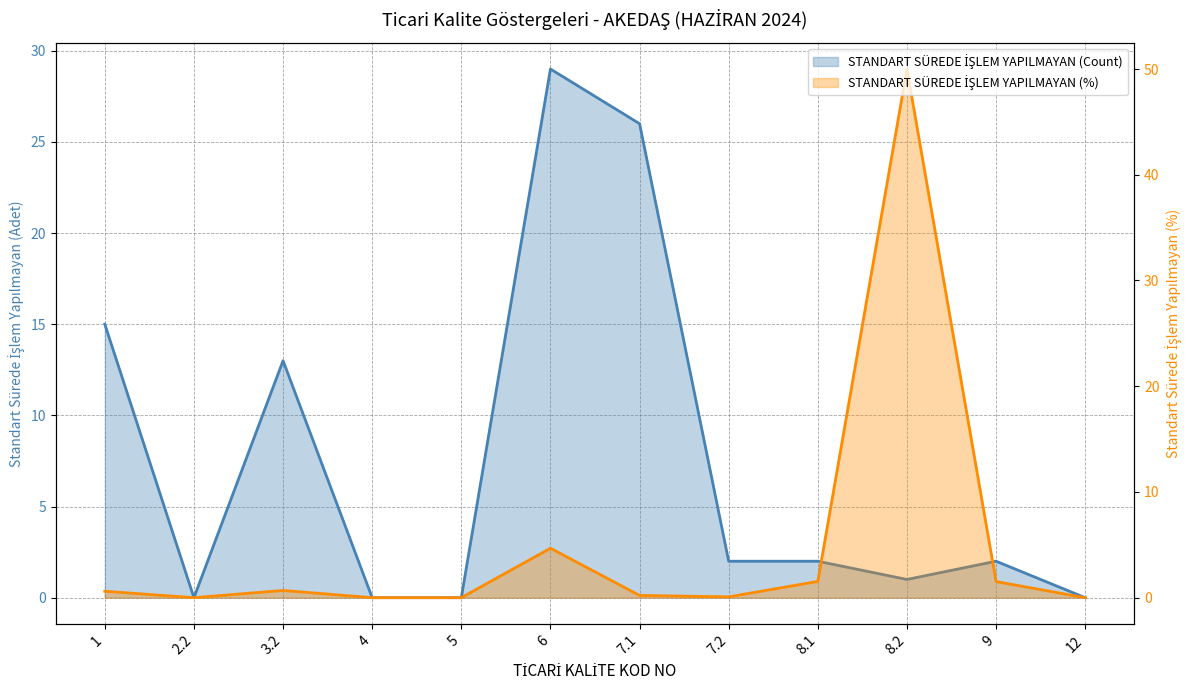

How many times do STANDART SÜREDE İŞLEM YAPILMAYAN (%) and STANDART SÜREDE İŞLEM YAPILMAYAN (Count) cross each other?

2